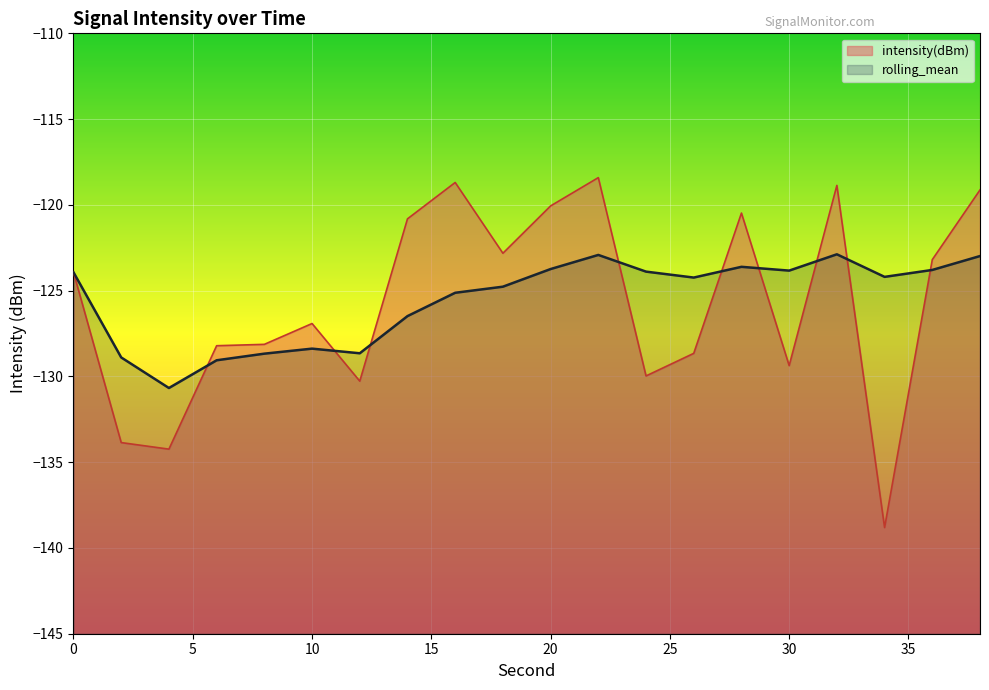

Rank the series at 2 from highest to lowest value.

rolling_mean, intensity(dBm)